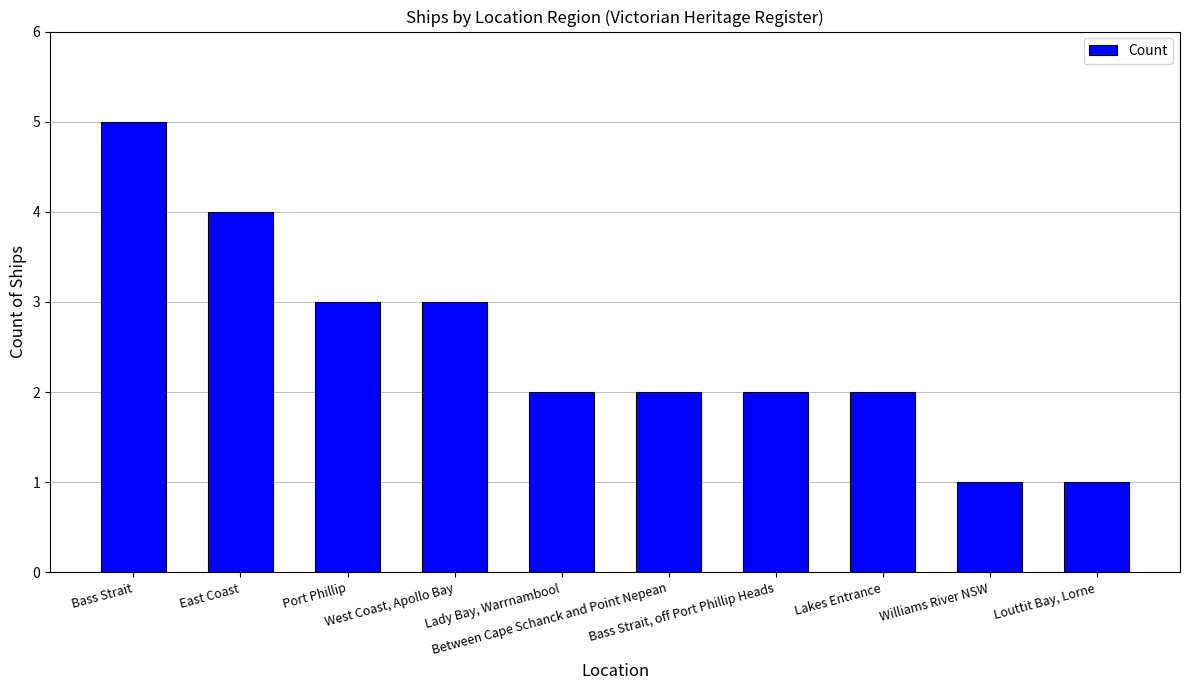

Which label corresponds to the largest value in the chart?

Bass Strait